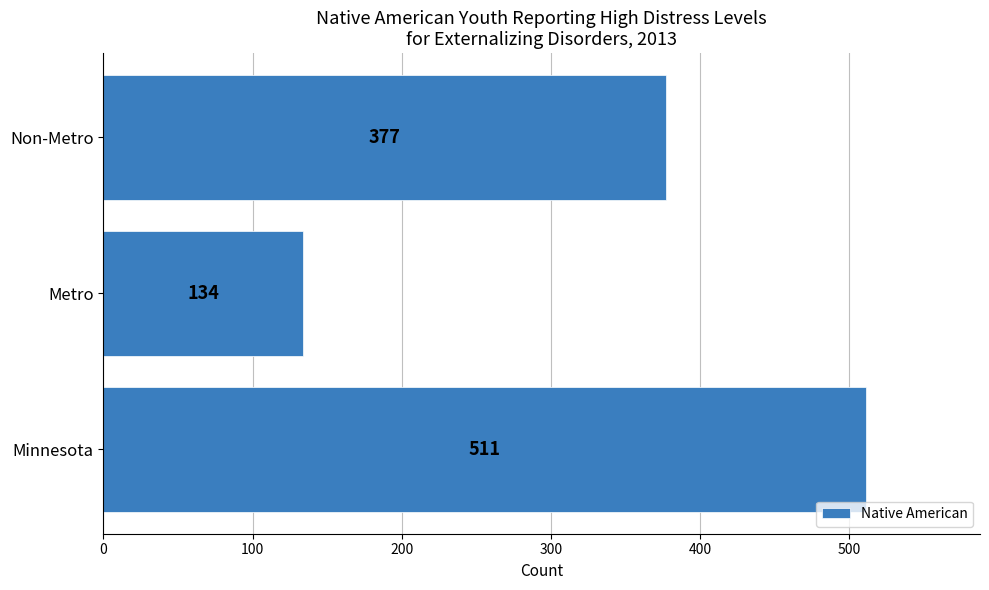

Reading bottom to top, transcribe all the data shown in this chart.

Minnesota=511	Metro=134	Non-Metro=377